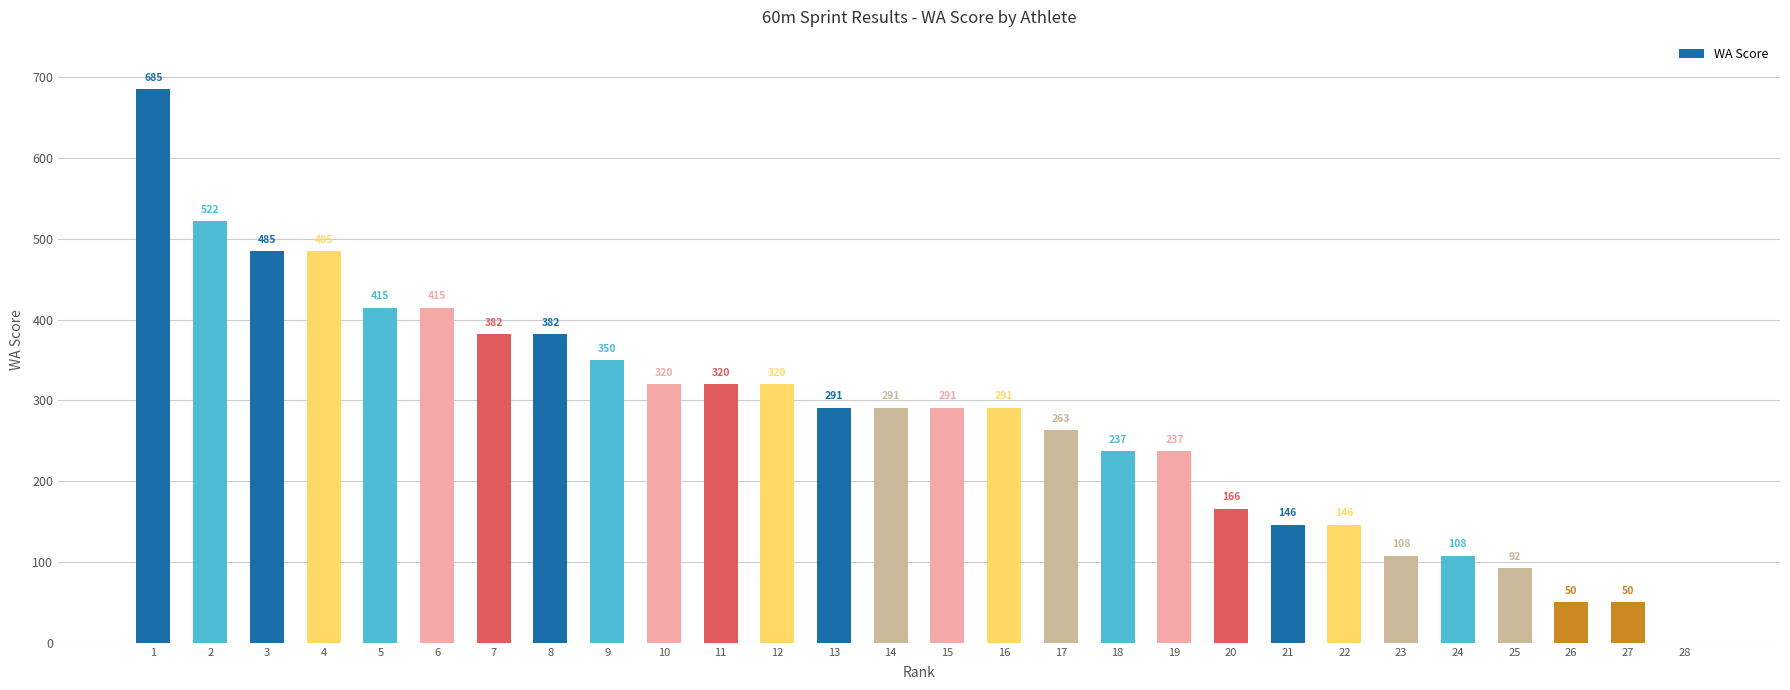

At which label does the data first exceed 291?

1